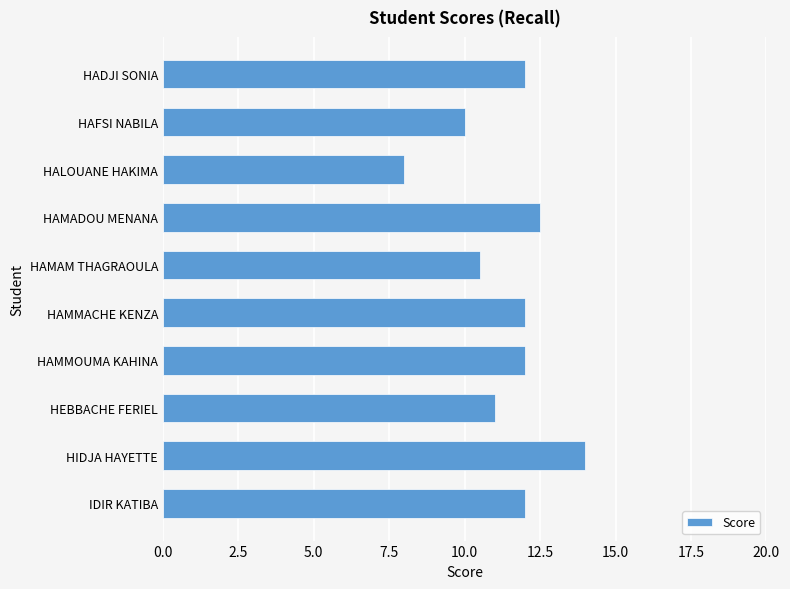

What is the smallest value displayed?

8.0